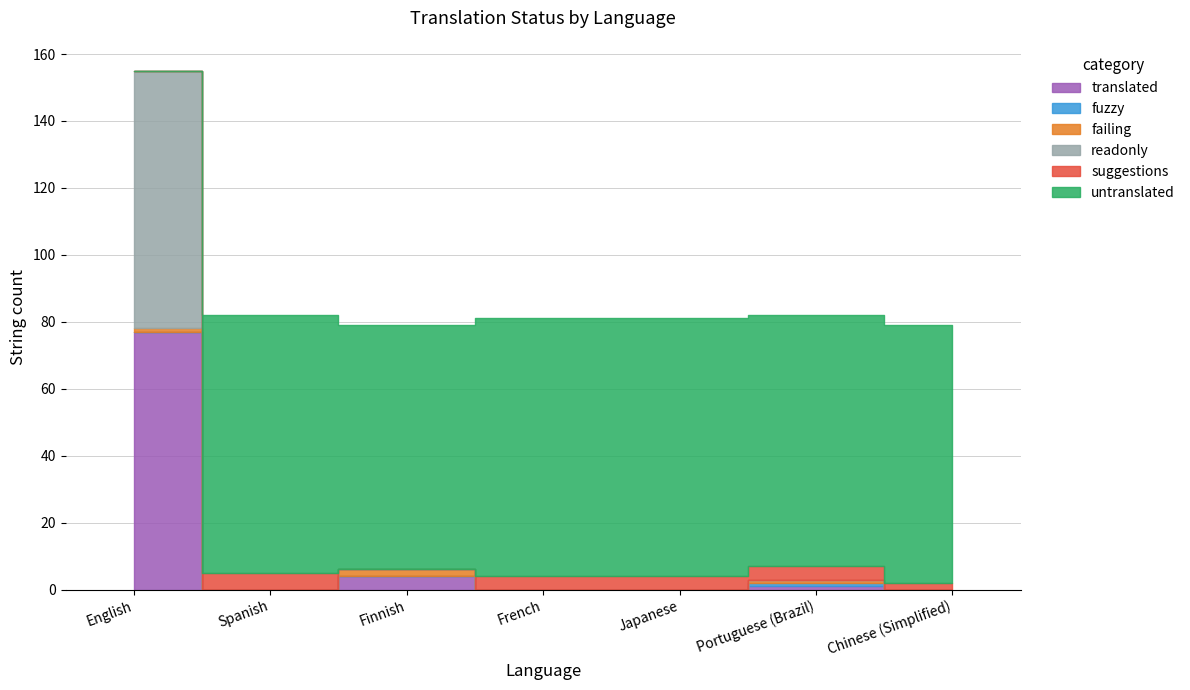

At which category does suggestions reach its first local valley?

Finnish